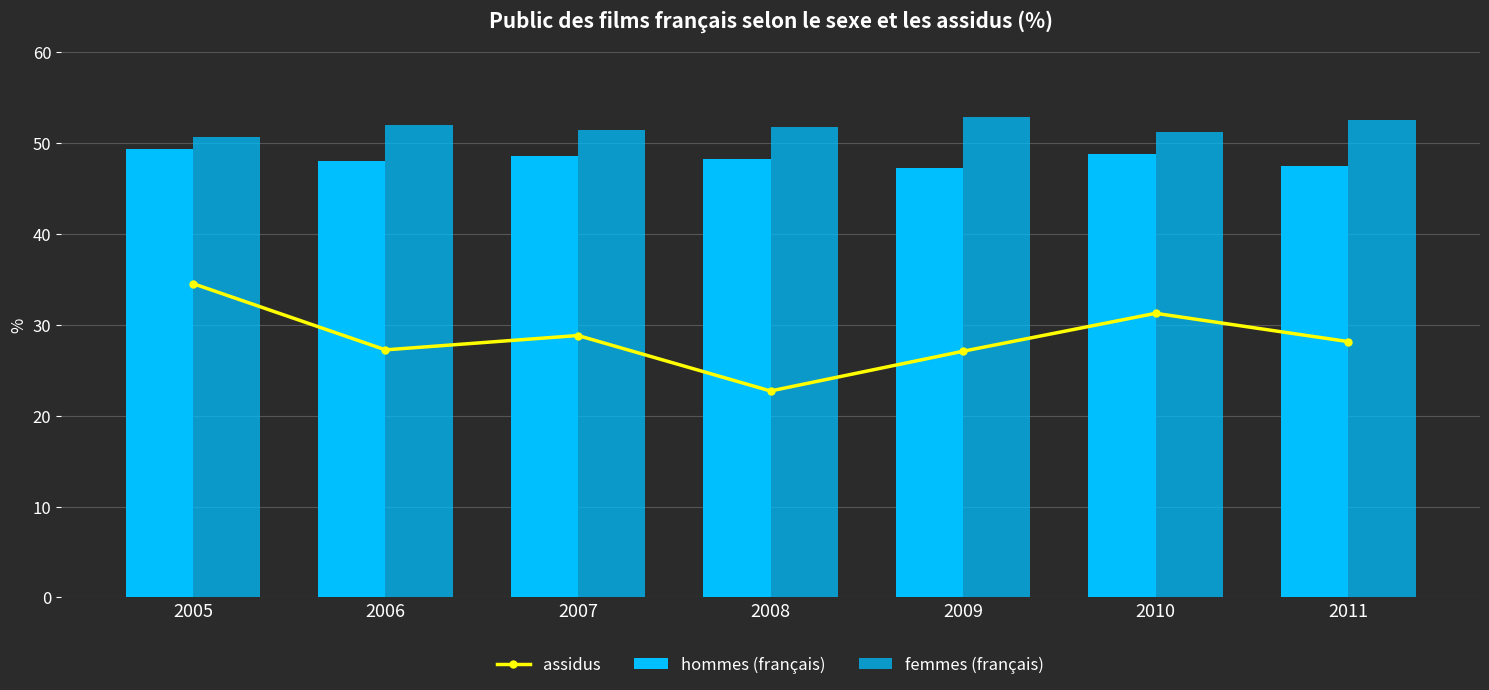

Does the chart contain any negative values?

No